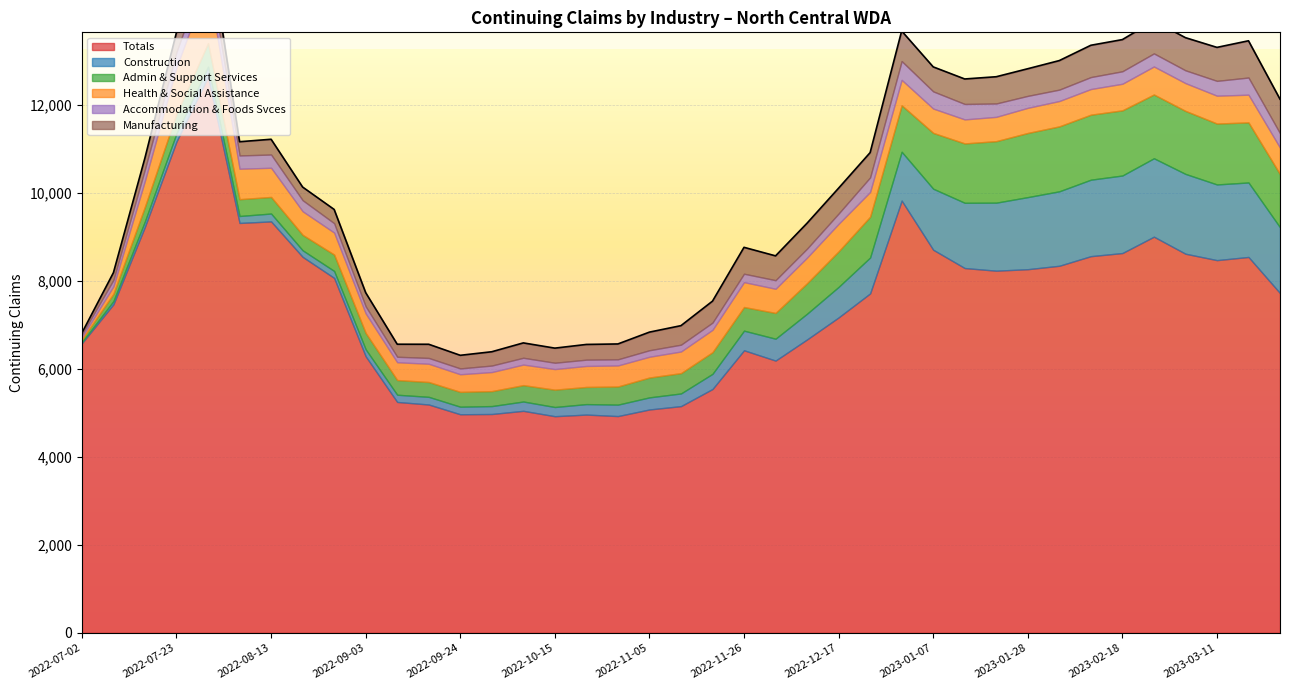

How many lines are shown in the chart?

6